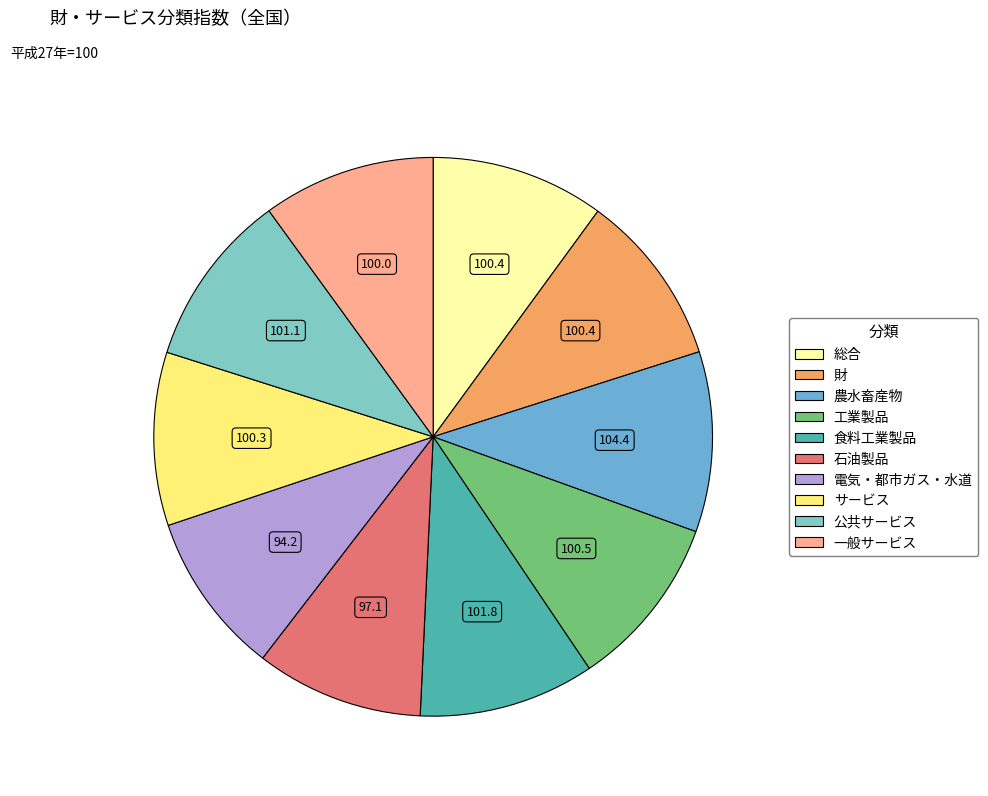

Is there a majority slice in this chart?

No